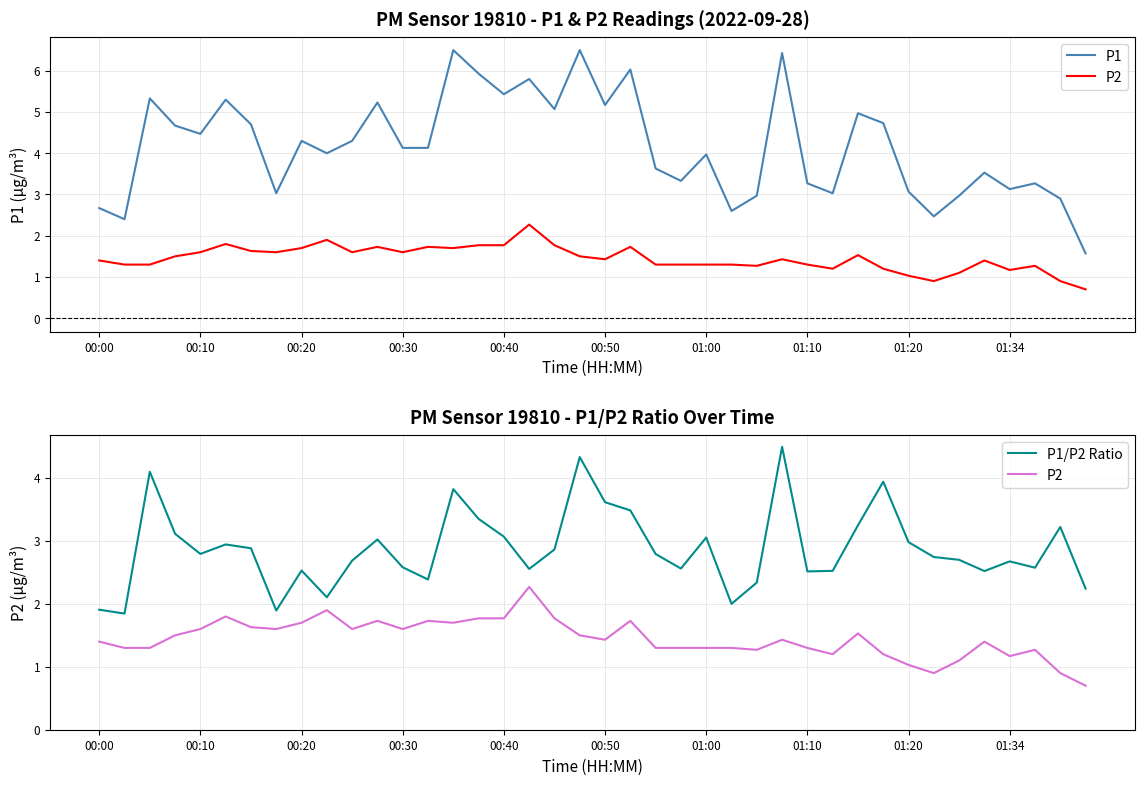

Rank the series by their average value, from highest to lowest.

P1, P1/P2 Ratio, P2